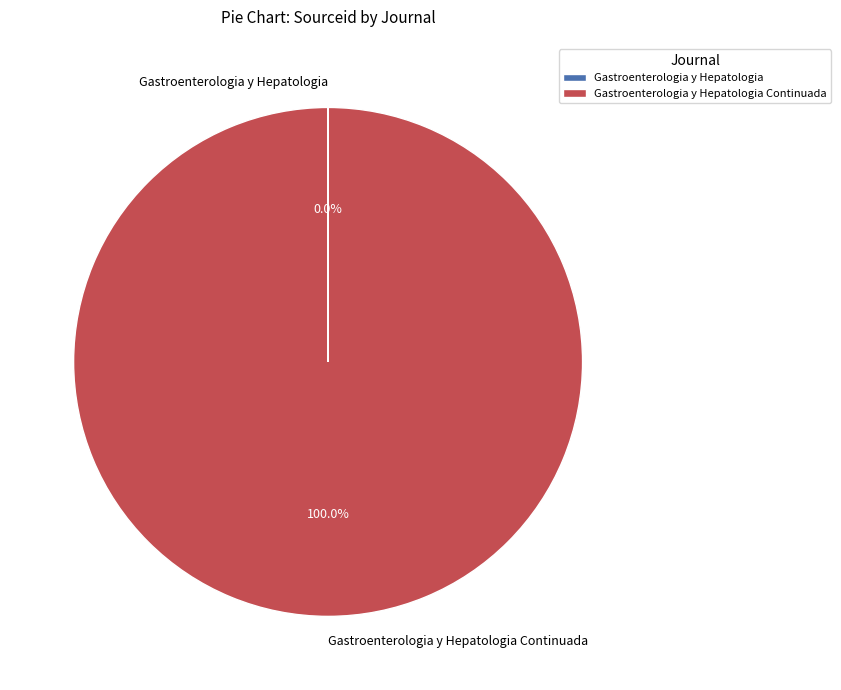

Is there any slice that represents more than half of the pie?

Yes